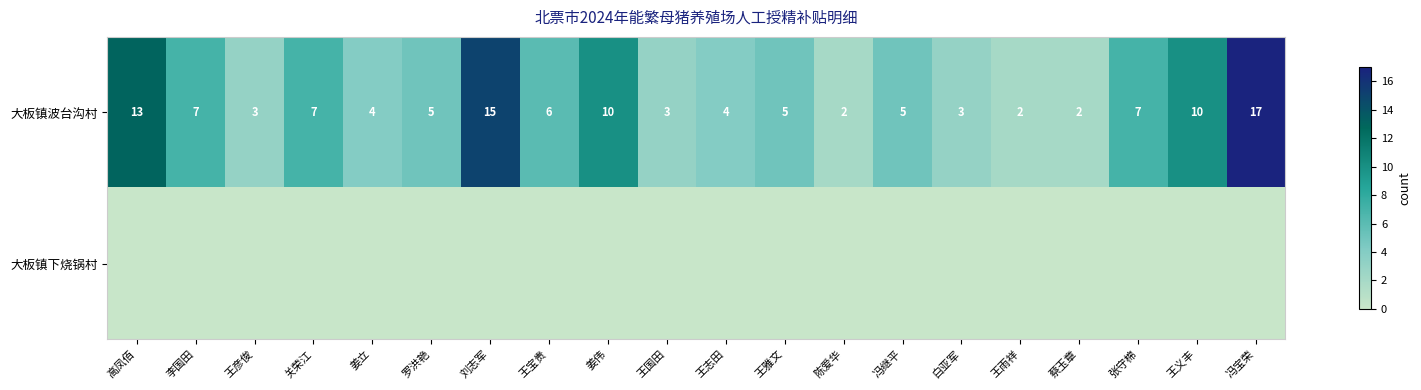

What is the sum of the 大板镇波台沟村 values at 王国田 and 冯继平?

8